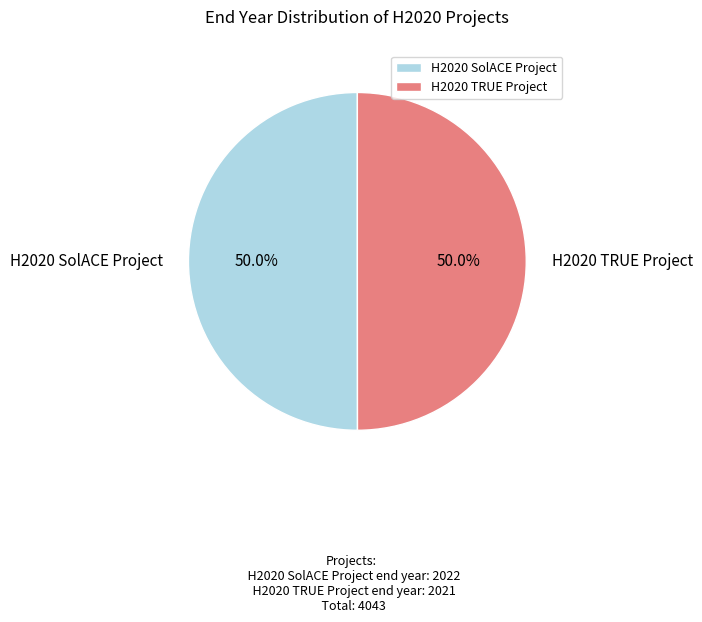

Approximately how many times larger is the value at H2020 SolACE Project compared to H2020 TRUE Project?

1.0